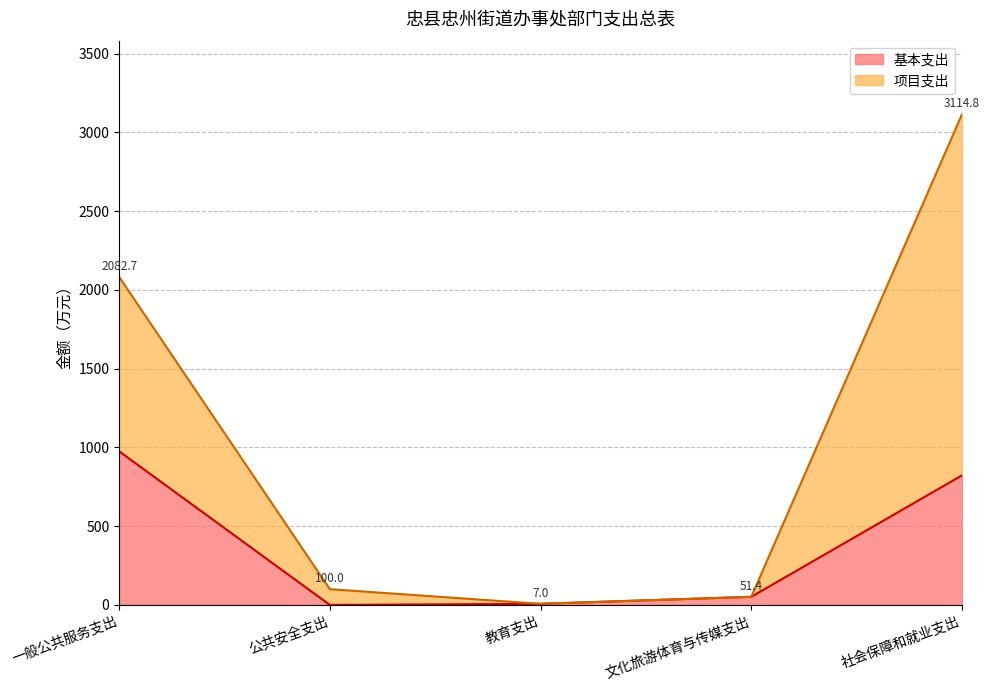

Which series changed the most between 文化旅游体育与传媒支出 and 社会保障和就业支出?

项目支出